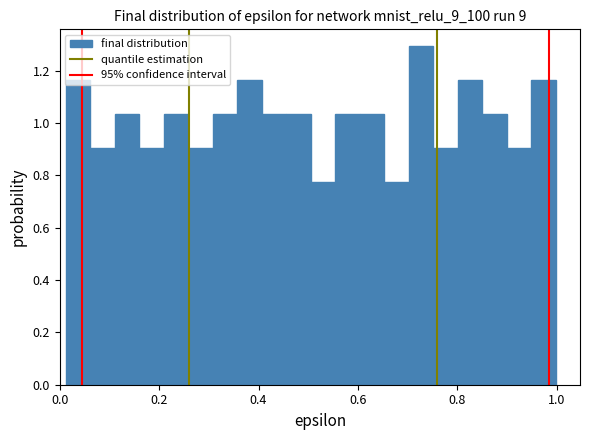

Read against the x-axis, roughly where is the centre of the tallest bar?

0.72